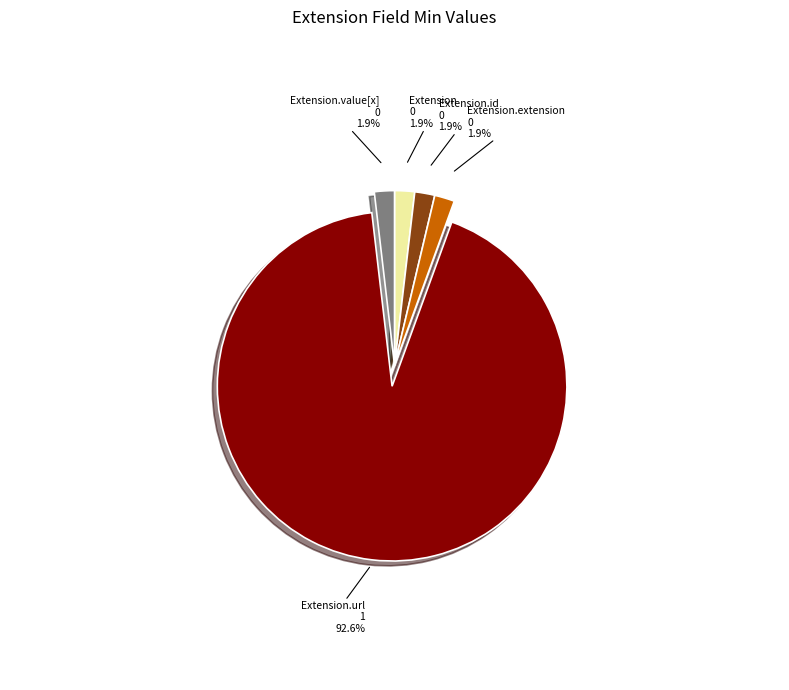

Does any single category account for the majority?

Yes